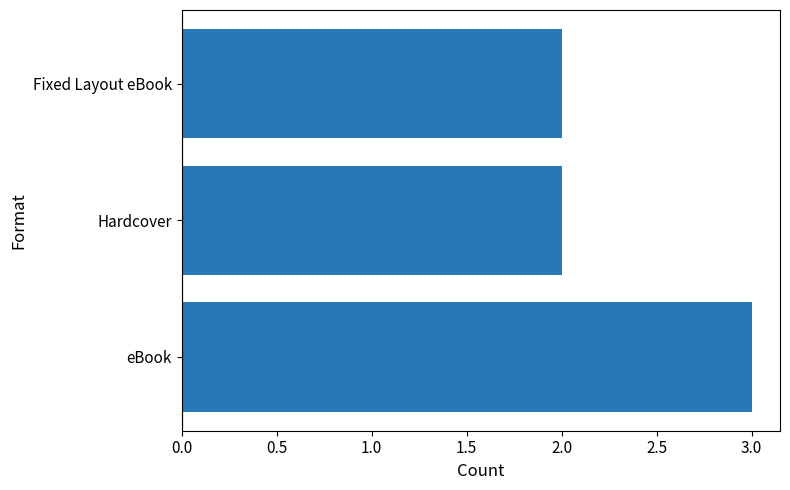

How many values are between 2 and 3?

3